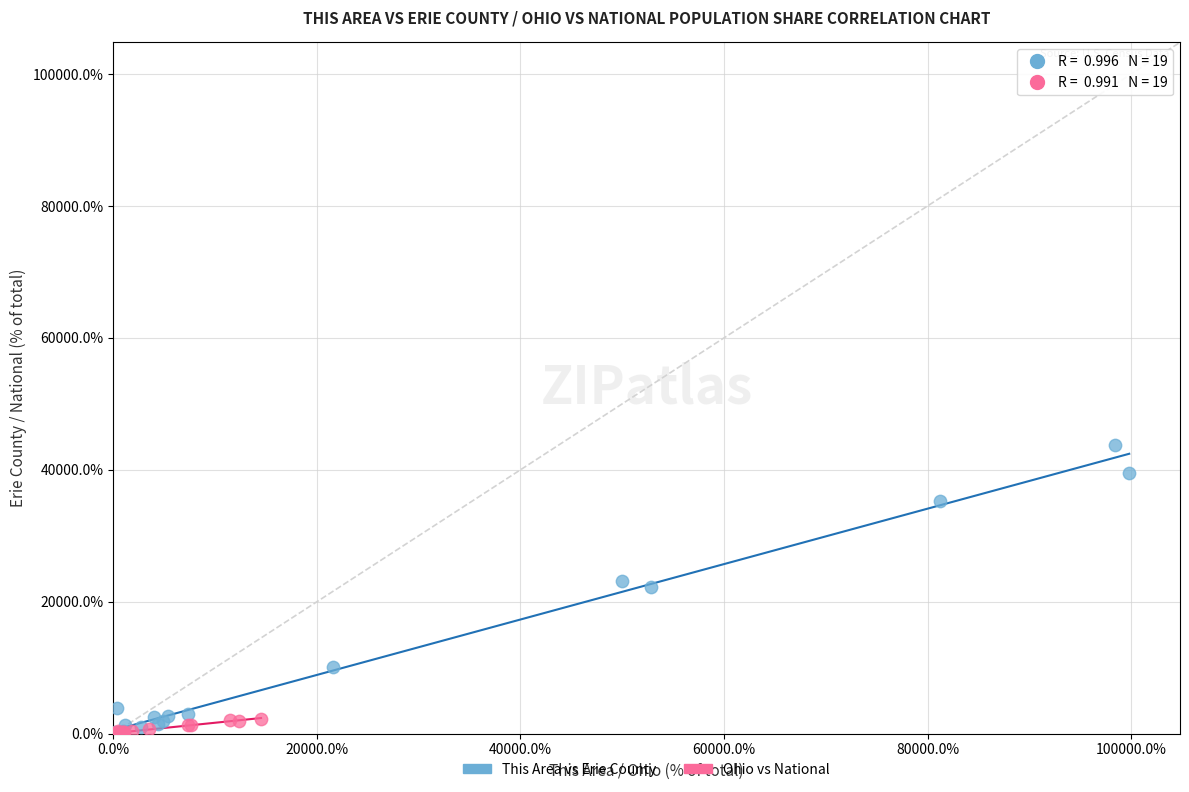

Which series reaches the maximum Y coordinate?

This Area vs Erie County